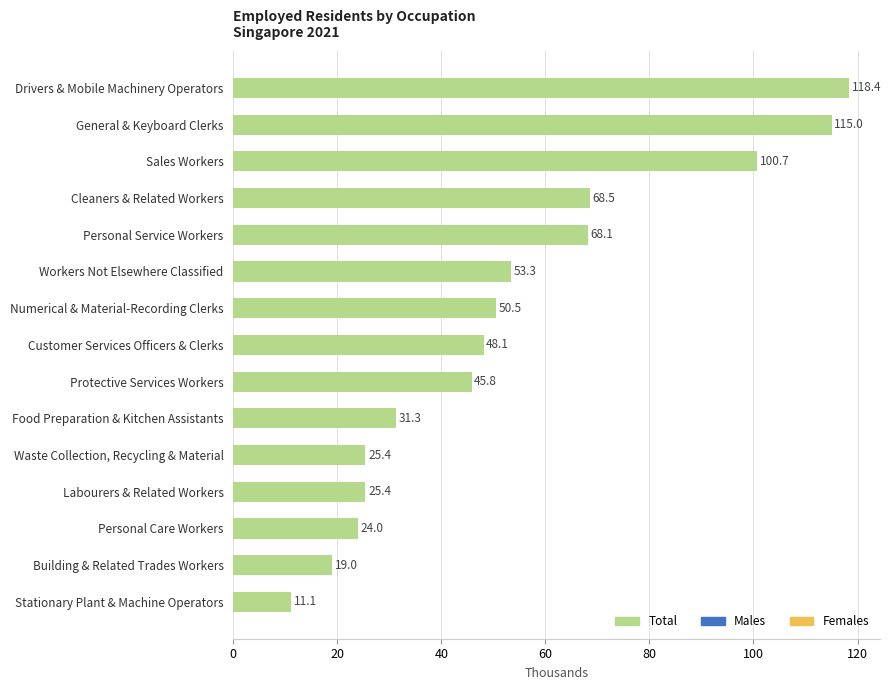

How many values exceed 48?

8